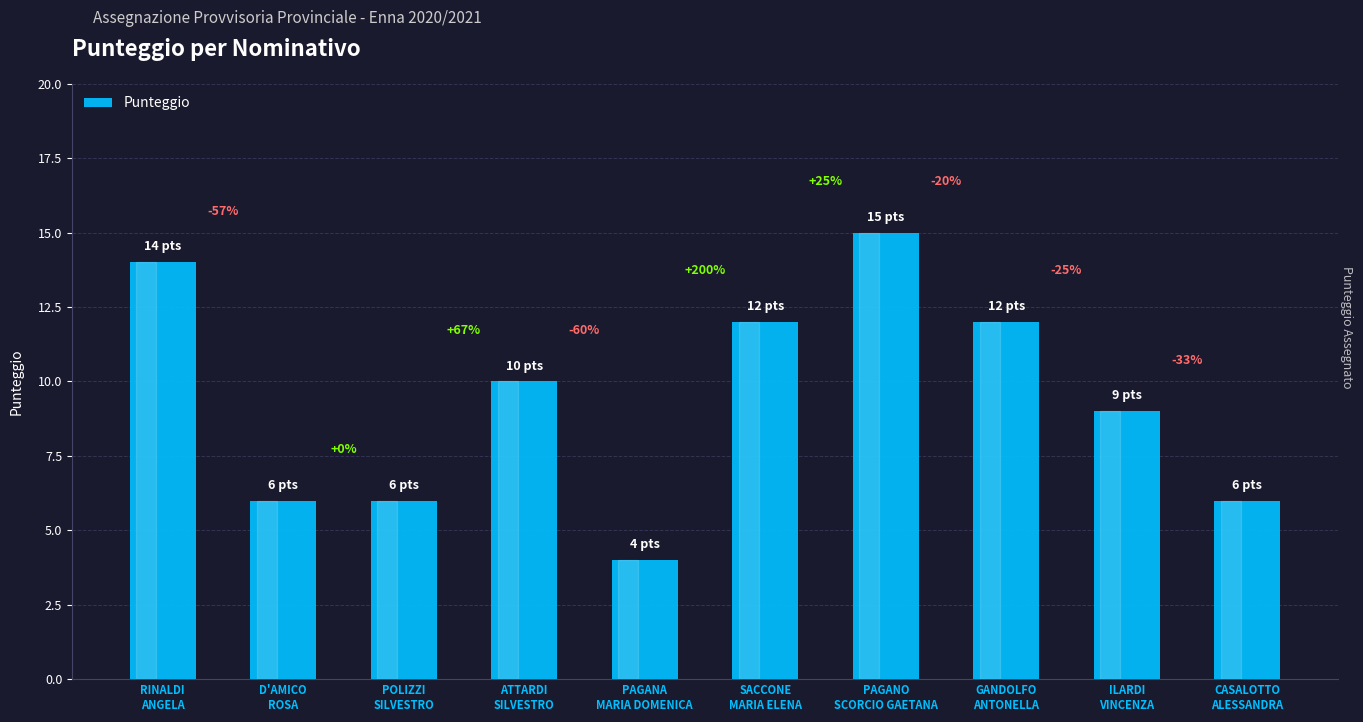

List the labels in order of value, largest first.

PAGANO
SCORCIO GAETANA, RINALDI
ANGELA, SACCONE
MARIA ELENA, GANDOLFO
ANTONELLA, ATTARDI
SILVESTRO, ILARDI
VINCENZA, D'AMICO
ROSA, POLIZZI
SILVESTRO, CASALOTTO
ALESSANDRA, PAGANA
MARIA DOMENICA